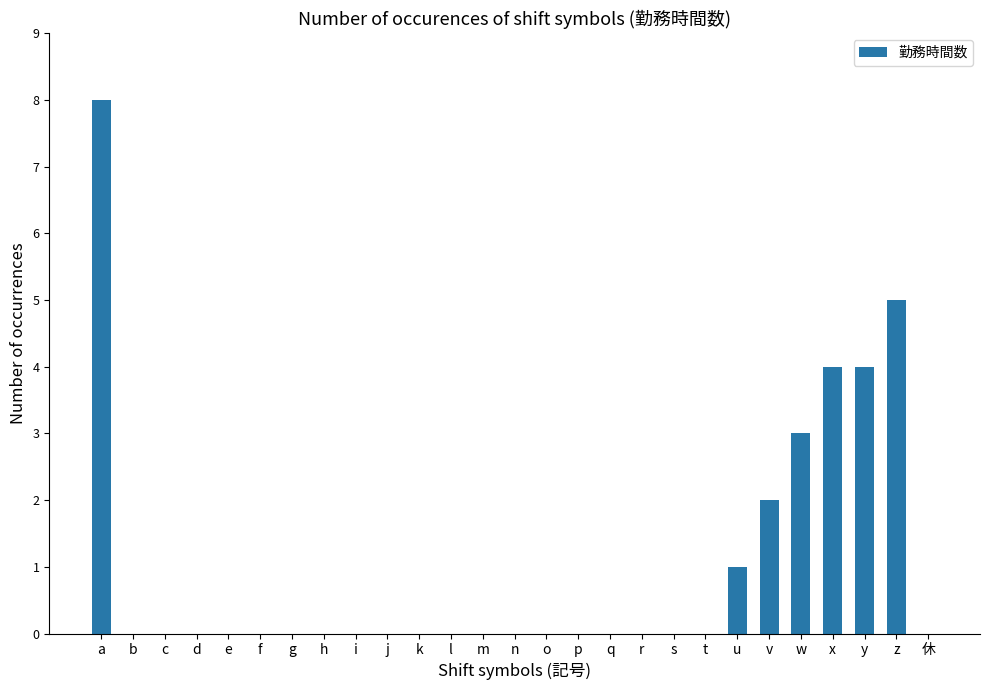

Count the number of data series in this chart.

1